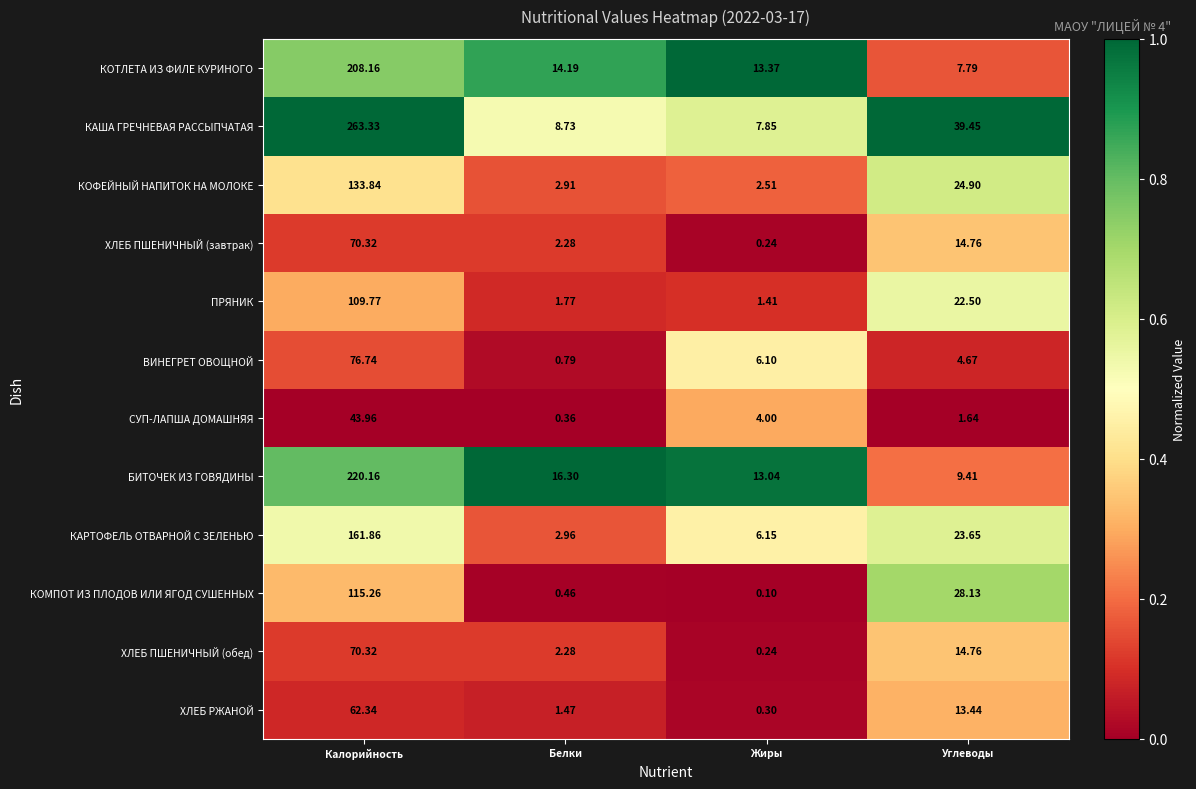

At which category is the sum across all series the highest?

Калорийность